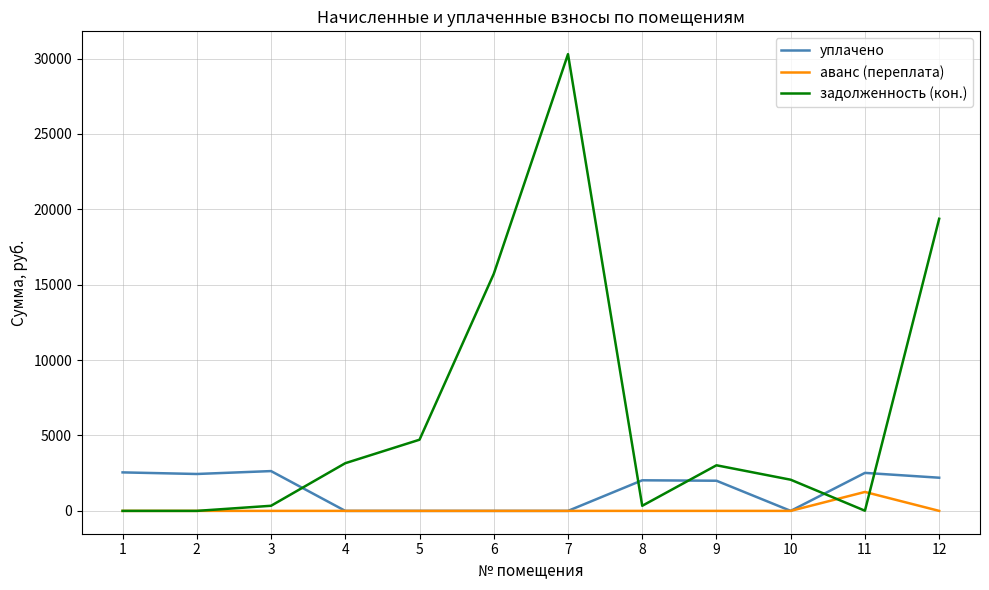

Is the value of задолженность (кон.) at 12 greater than the value of аванс (переплата) at 8?

Yes